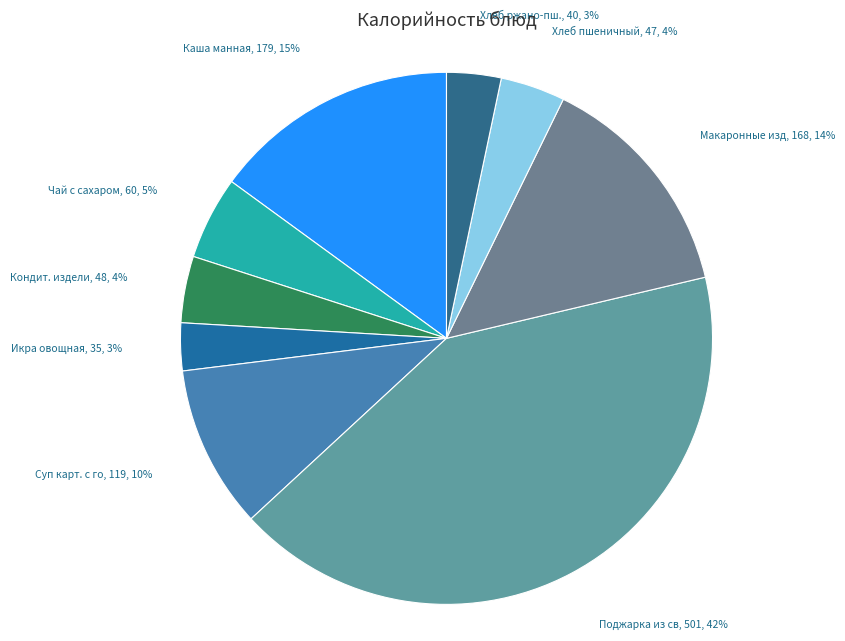

Rank the categories by value from highest to lowest.

Поджарка из свинины, Каша жидкая молочная из манной крупы, Макаронные изделия отварные, Суп картофельный с горохом, Чай с сахаром, Кондитерское изделие, Хлеб пшеничный, Хлеб ржано-пшеничный, Икра овощная (кабачковая)